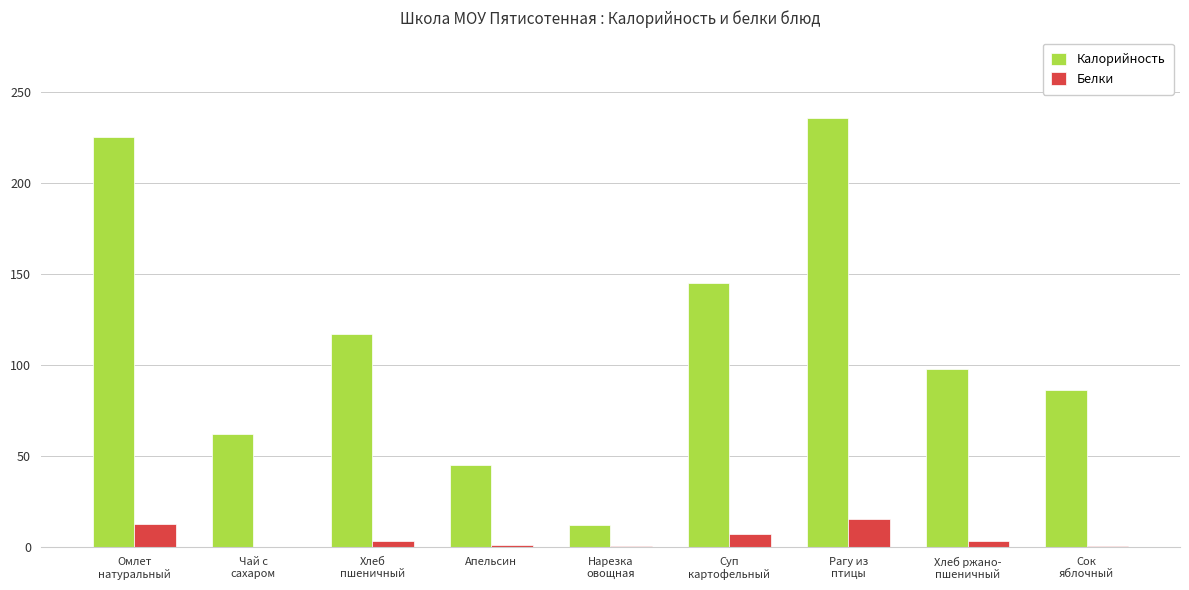

How many groups of bars are there?

9